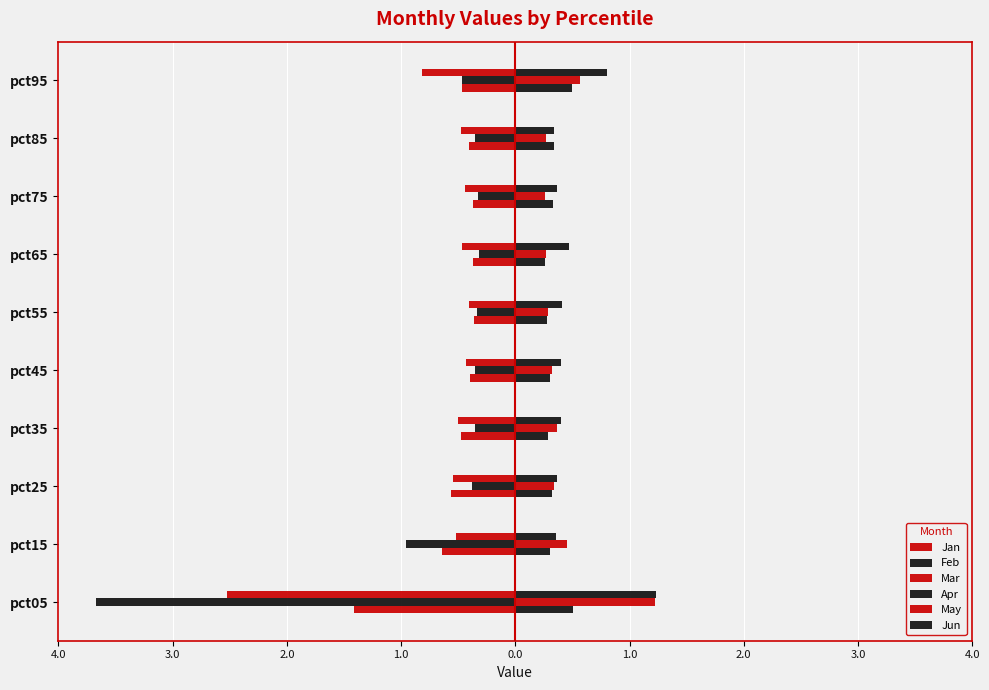

How many data points does each series have?

10